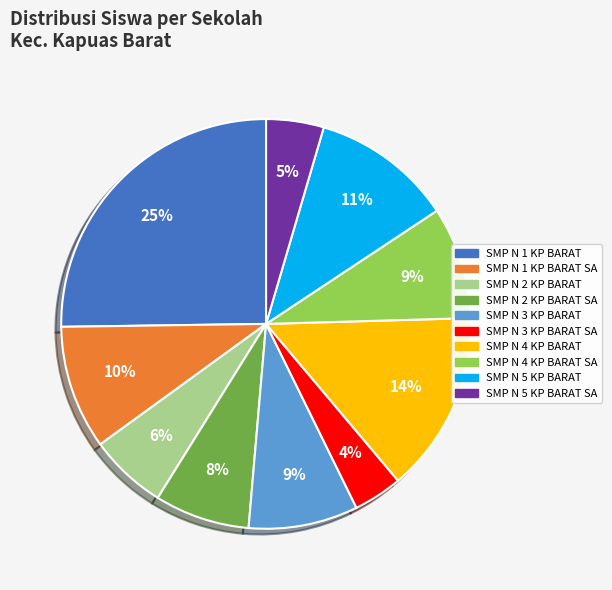

To the nearest percent, what is the average slice percentage?

10%